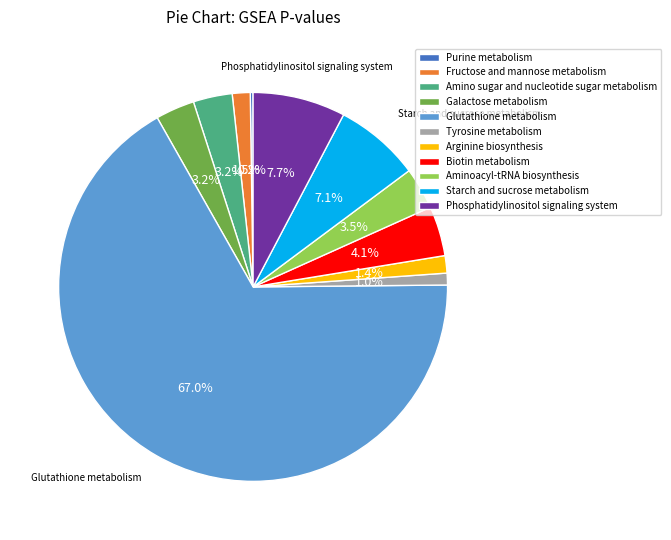

Which category accounts for the majority?

Glutathione metabolism